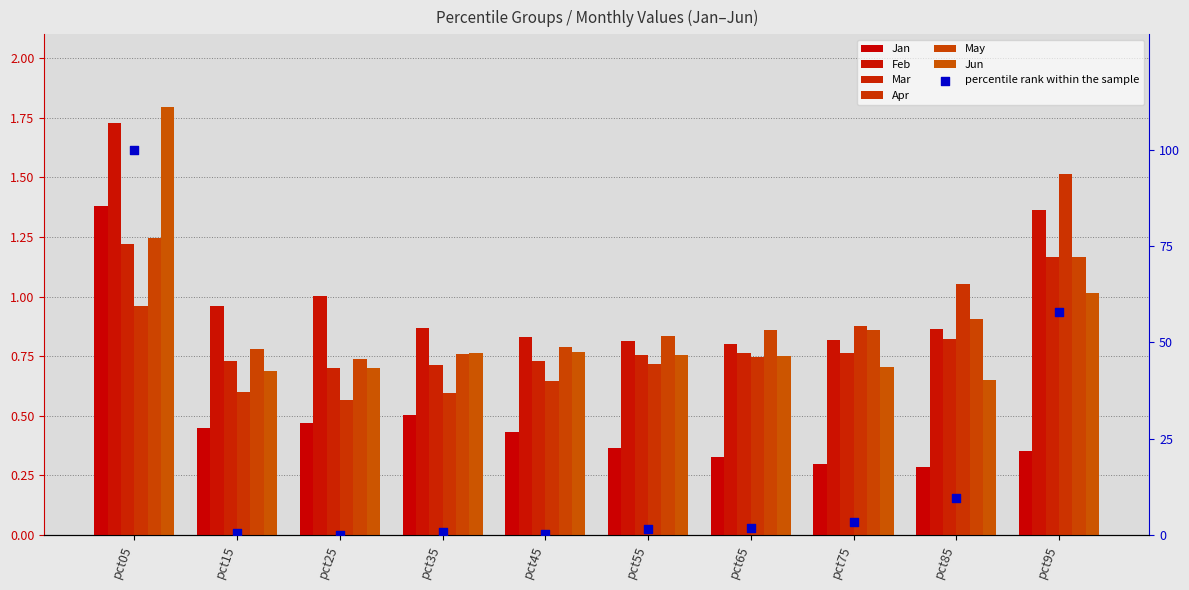

What is the total value across all series at pct75?

4.3